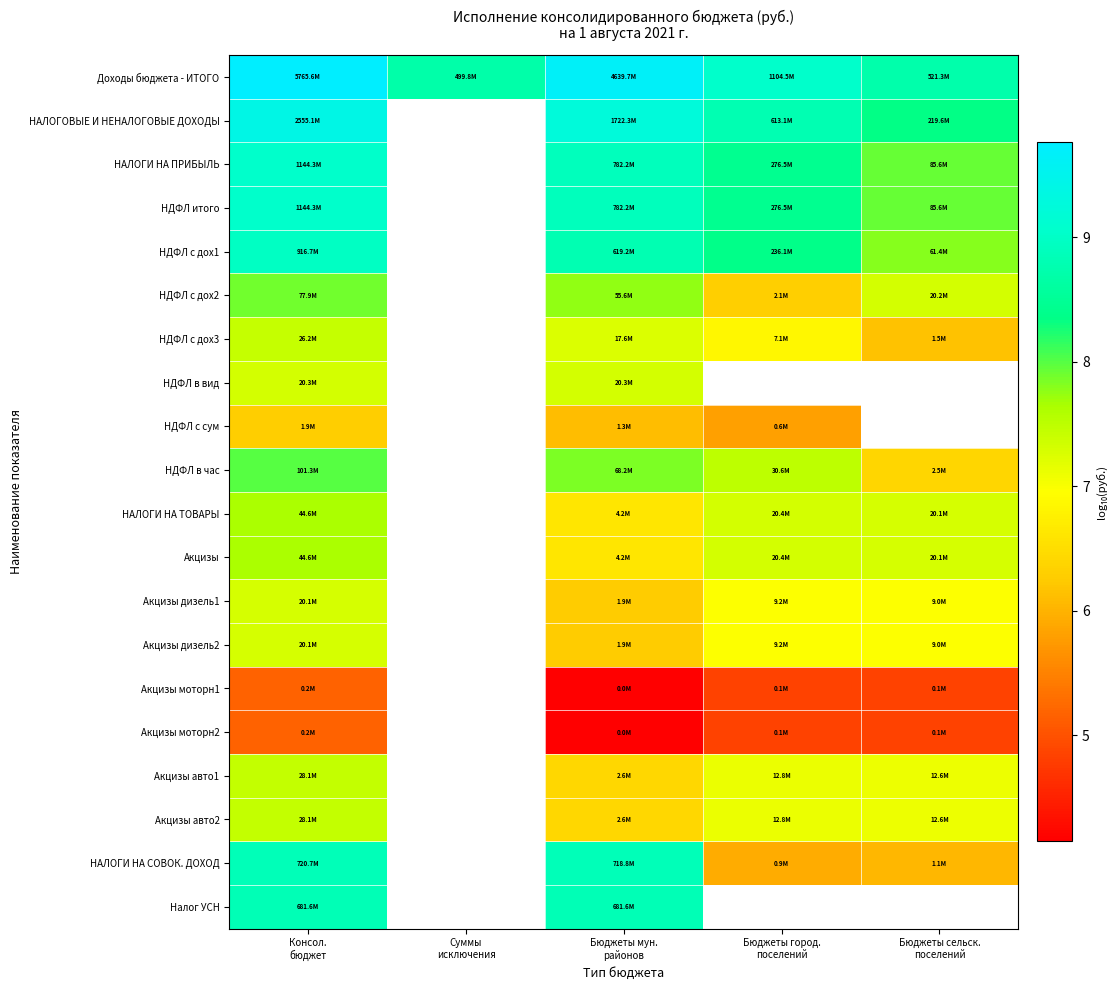

How many series are shown in this chart?

20